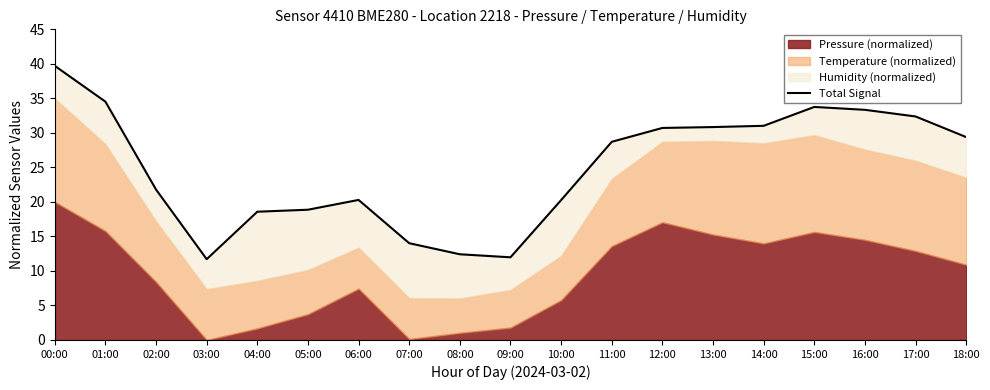

What is the change in value from 00:00 to 13:00?

-8.9